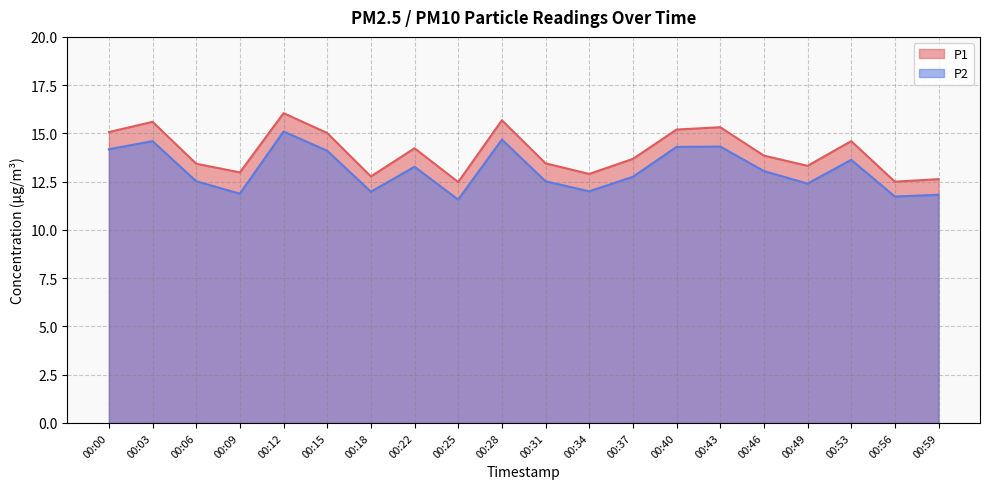

True or false: P2 and P1 cross at least once.

False